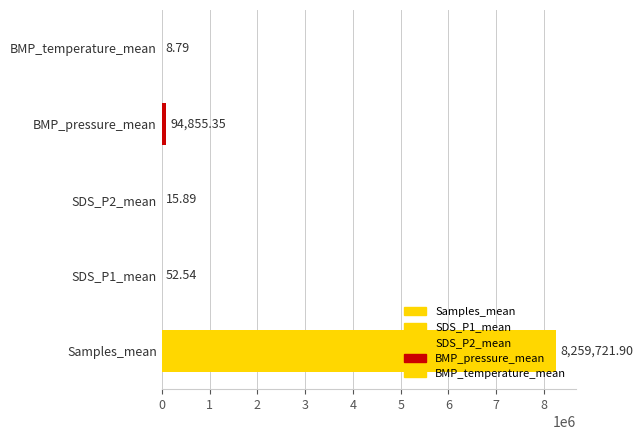

Which category has the highest value across all series?

Samples_mean